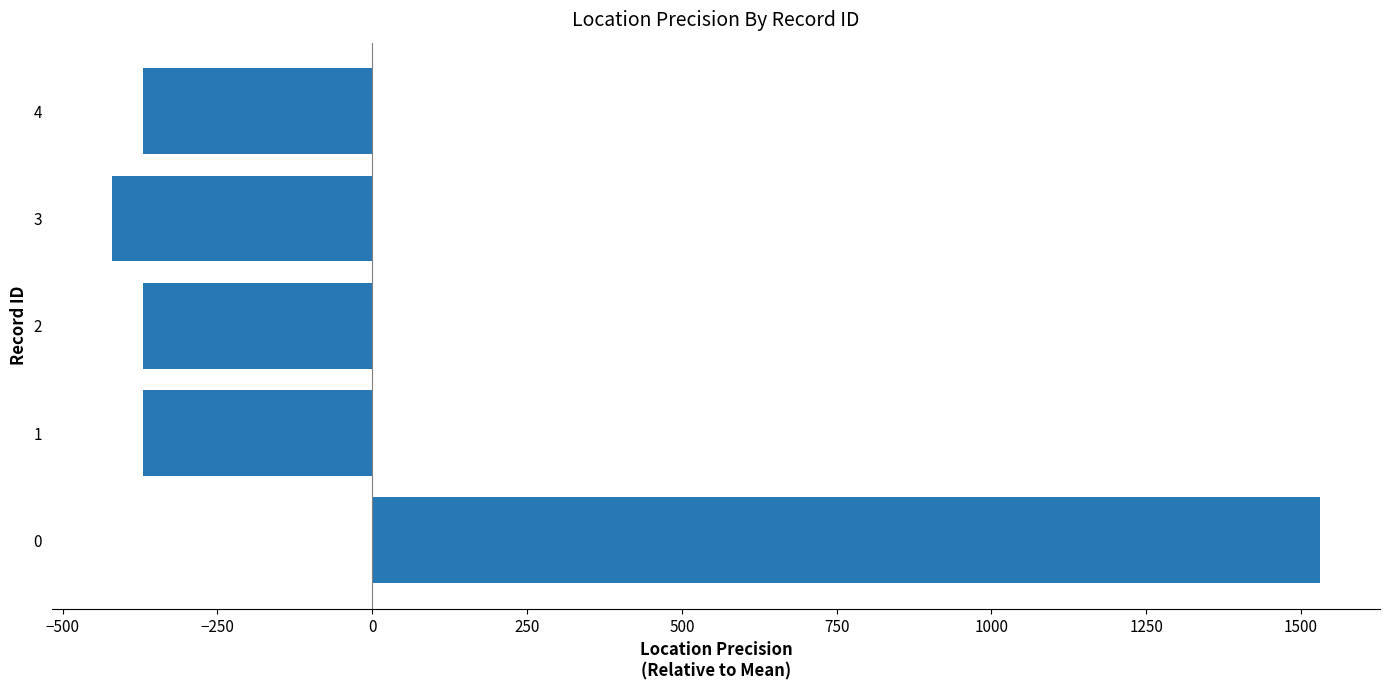

What is the sum of the values at 3 and 1?

-790